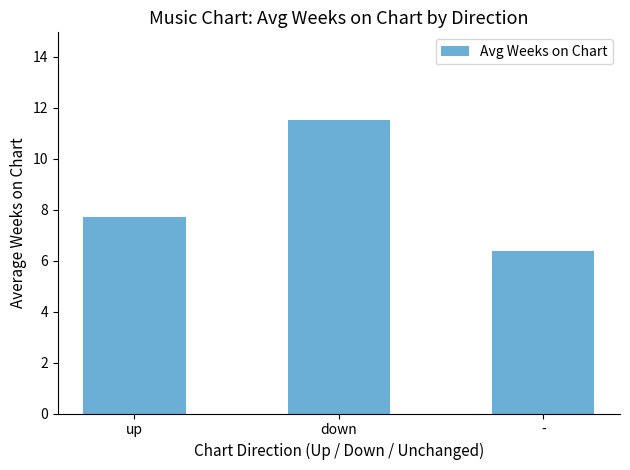

How many data points does each series have?

3